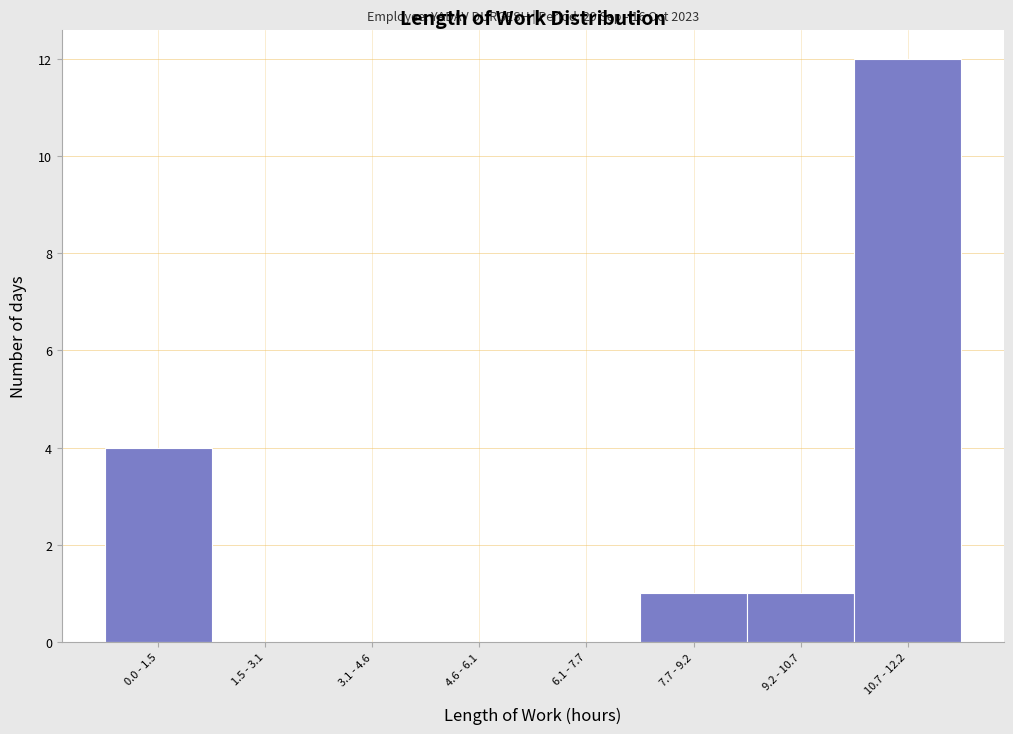

Reading left to right, what are all the values shown in this chart?

0.0 - 1.5=4	1.5 - 3.1=0	3.1 - 4.6=0	4.6 - 6.1=0	6.1 - 7.7=0	7.7 - 9.2=1	9.2 - 10.7=1	10.7 - 12.2=12